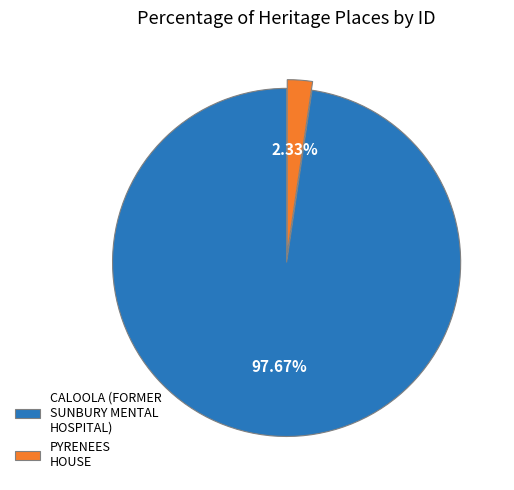

Which has a higher value, CALOOLA (FORMER SUNBURY MENTAL HOSPITAL) or PYRENEES HOUSE?

CALOOLA (FORMER SUNBURY MENTAL HOSPITAL)